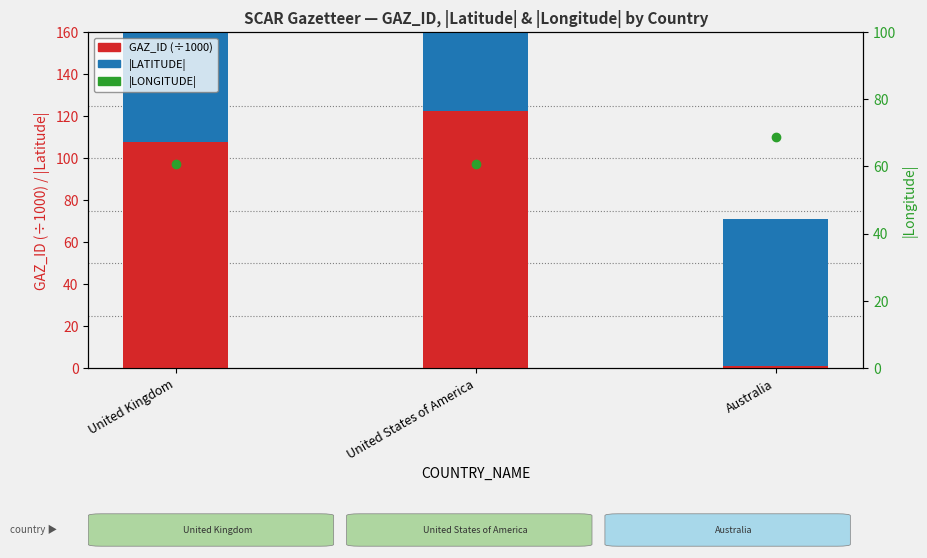

What is the maximum value shown in the chart?

122.4